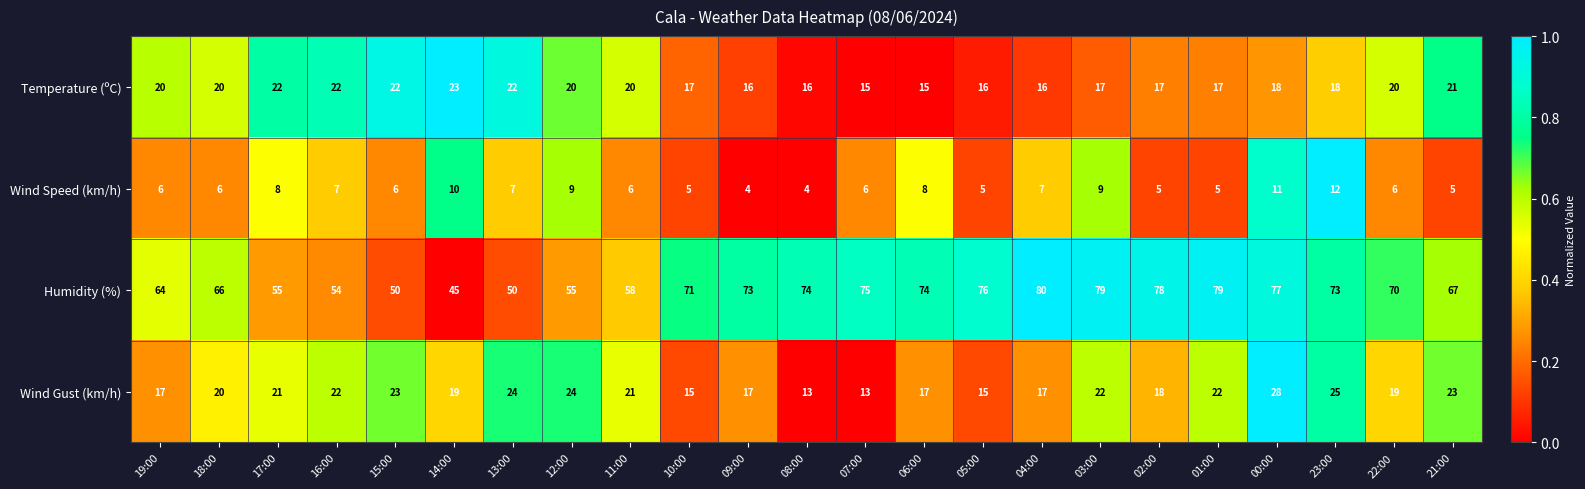

What is the maximum value shown in the chart?

80